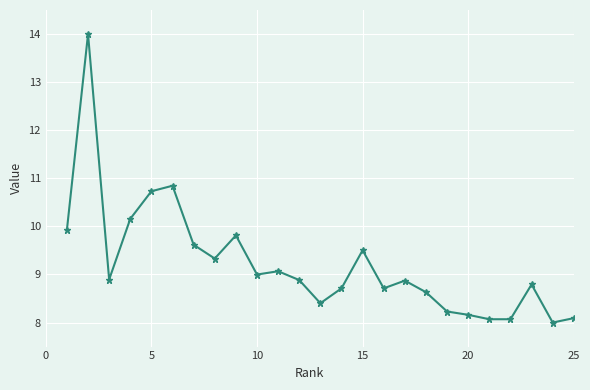

Count the number of values greater than 8.

24